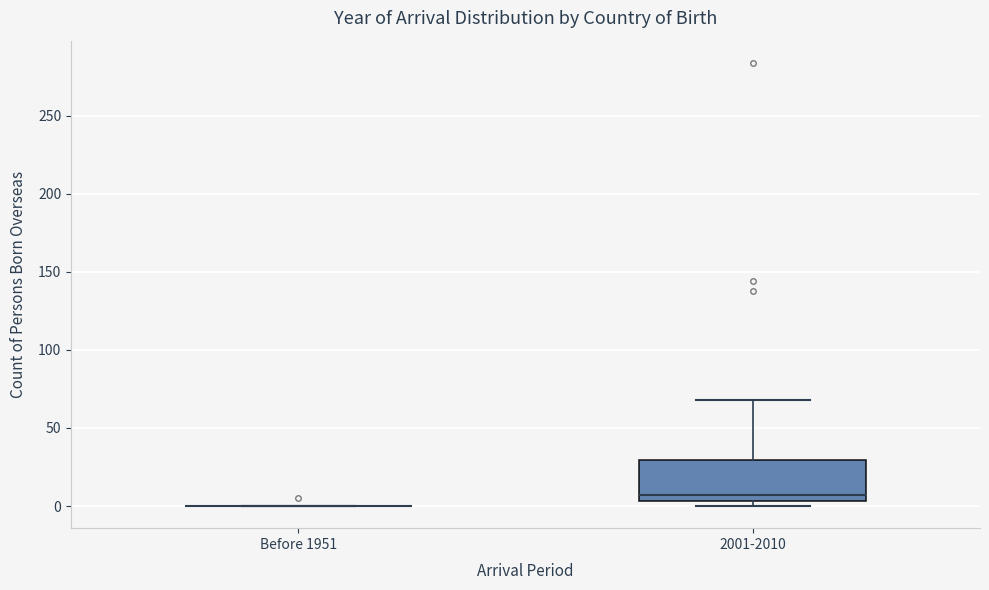

Which box is the tallest, from its lower edge to its upper edge?

2001-2010